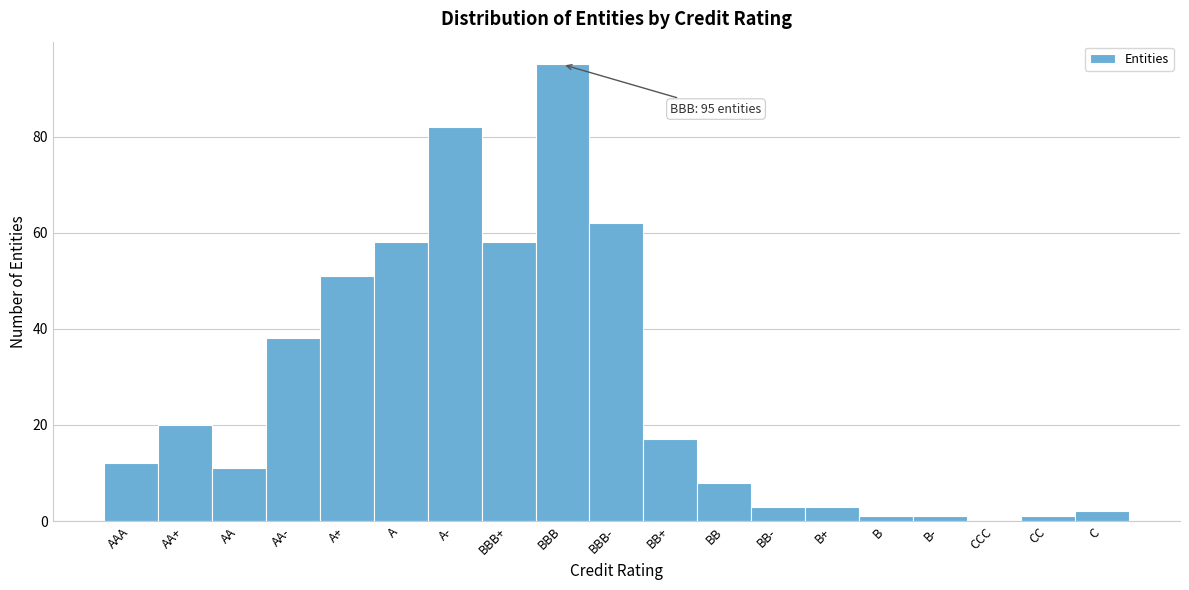

Reading right to left, what are all the values shown in this chart?

C=2	CC=1	CCC=0	B-=1	B=1	B+=3	BB-=3	BB=8	BB+=17	BBB-=62	BBB=95	BBB+=58	A-=82	A=58	A+=51	AA-=38	AA=11	AA+=20	AAA=12